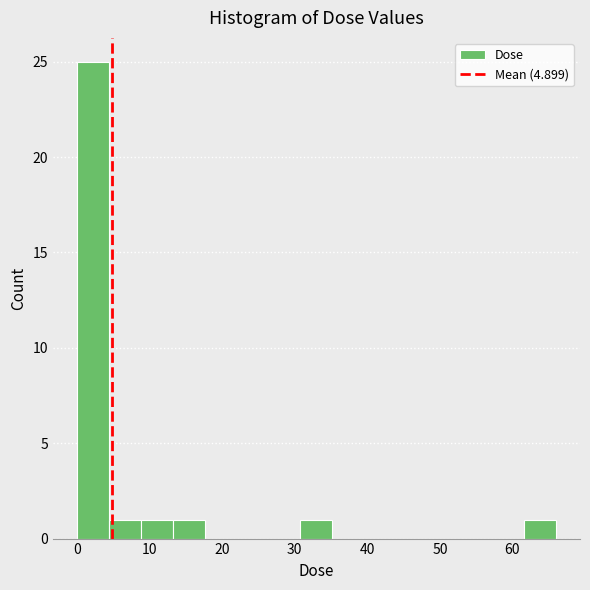

What is the height of the bar covering 9 to 13 on the x-axis? Neither the bar edges nor the heights are printed on the chart, so give them approximately, as read against the axes.

1